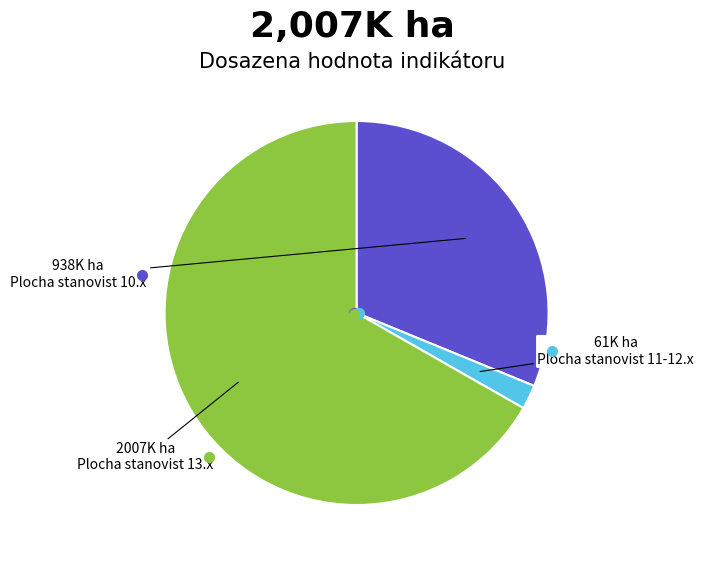

What is the smallest slice in the pie chart?

Plocha stanovist 11-12.x